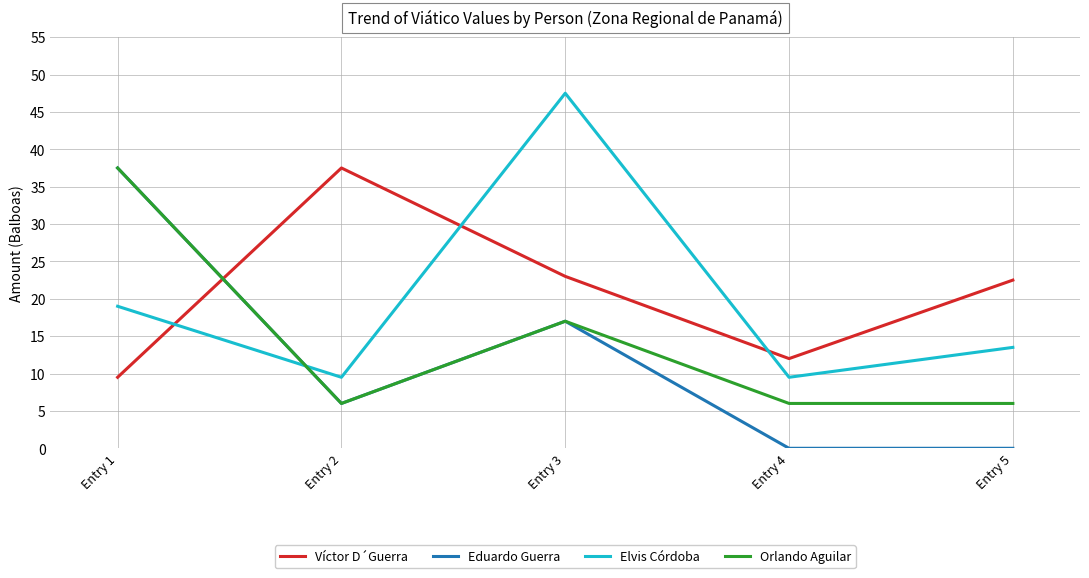

What is the difference between the Elvis Córdoba values at Entry 1 and Entry 4?

9.5